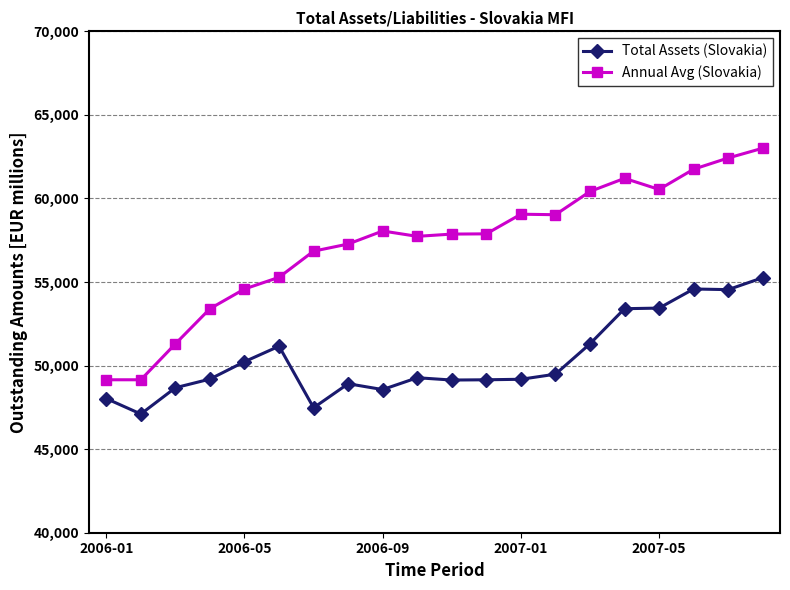

How many data points in Annual Avg (Slovakia) are above 57883?

10